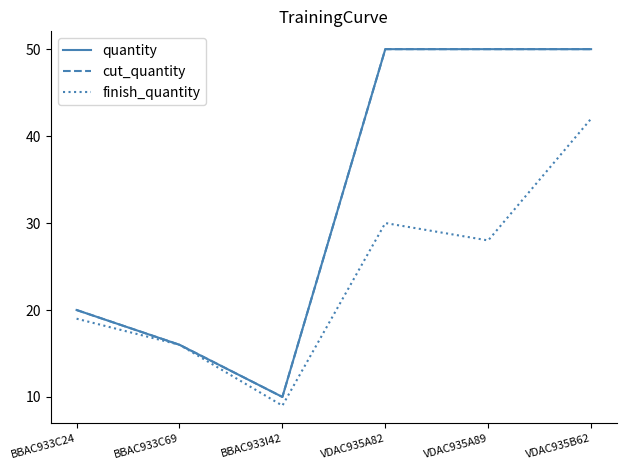

What is the total value across all series at VDAC935A82?

130